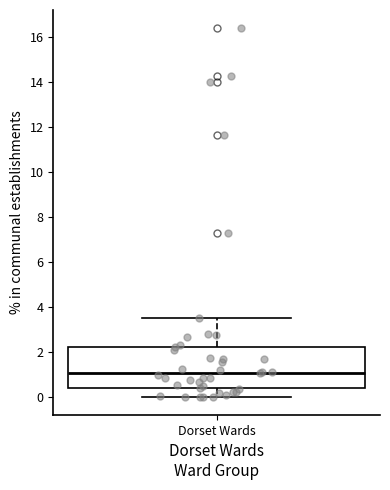

Where does the upper whisker of the box for Dorset Wards end on the y-axis? The values are not printed on the chart, so give them approximately, as read against the axis.

3.6